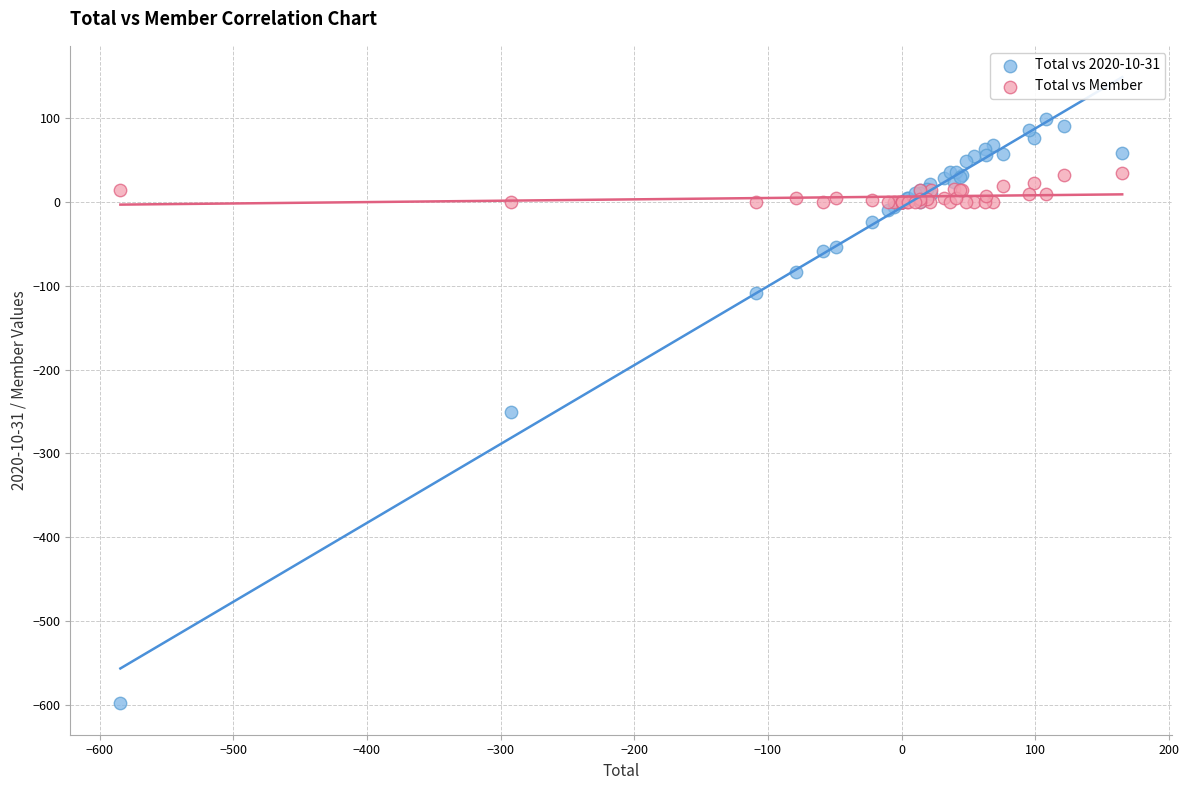

Which series contains the highest Y value?

Total vs 2020-10-31